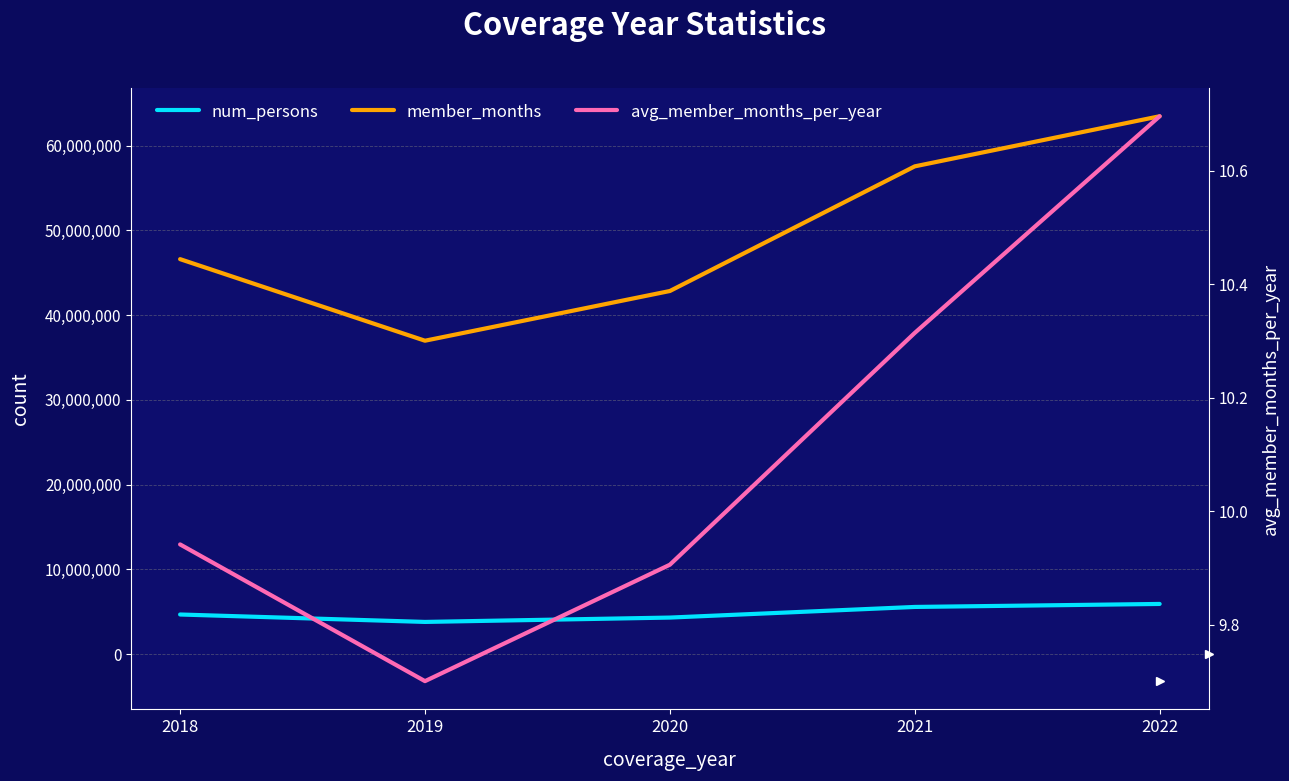

True or false: avg_member_months_per_year and num_persons intersect in this chart.

False